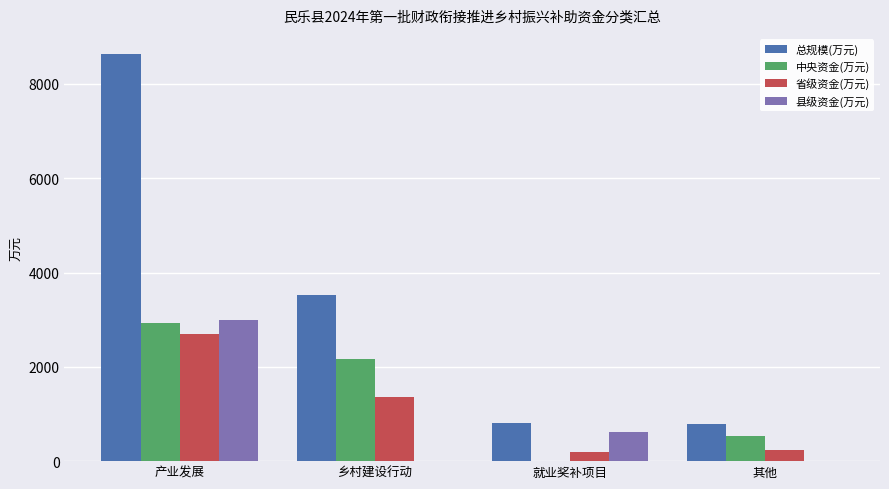

At which label is 省级资金(万元) closest to 1447?

乡村建设行动